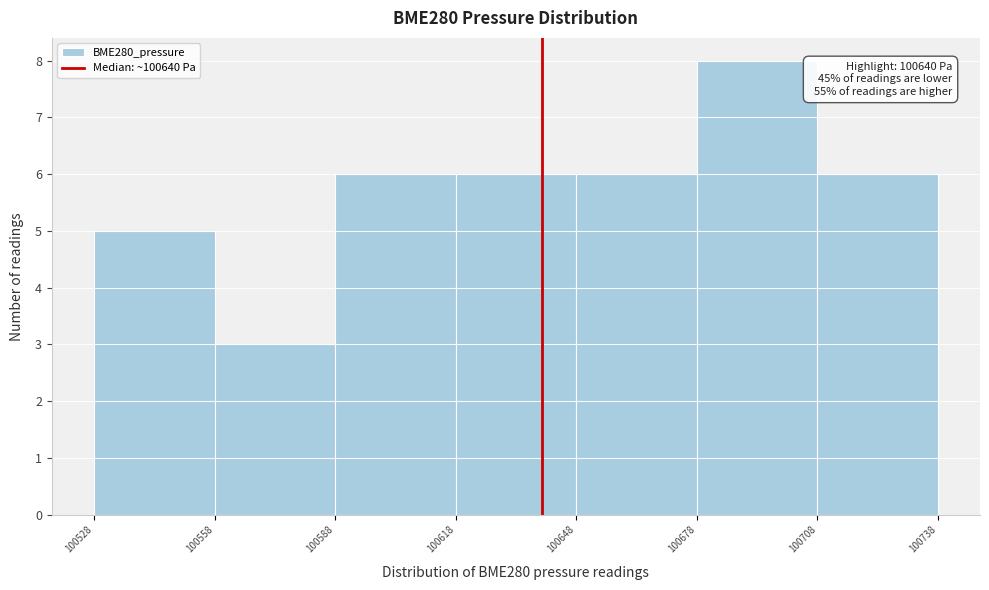

Which range on the x-axis has the tallest bar?

100678 to 100708